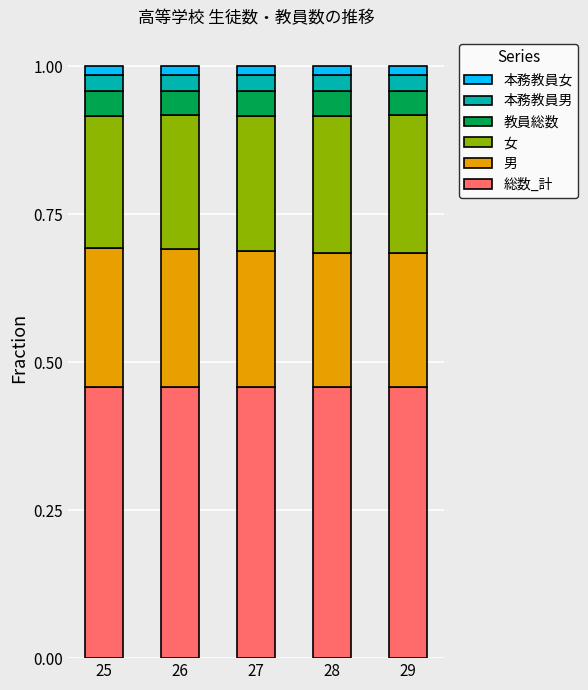

Is it true that 総数_計 equals 0.3 at 27?

False